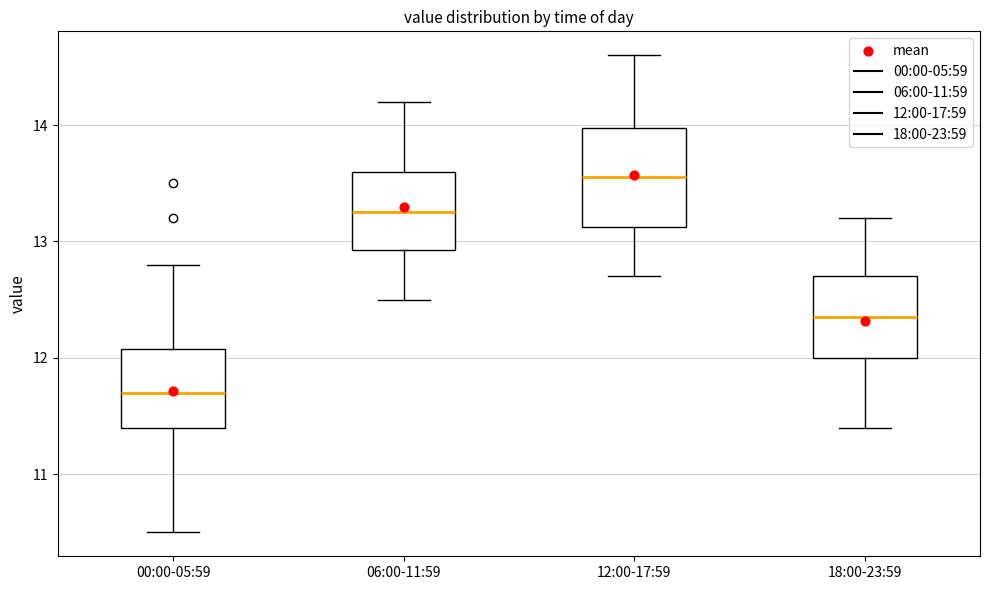

Where does the lower whisker of the box for 06:00-11:59 end on the y-axis? The values are not printed on the chart, so give them approximately, as read against the axis.

12.5